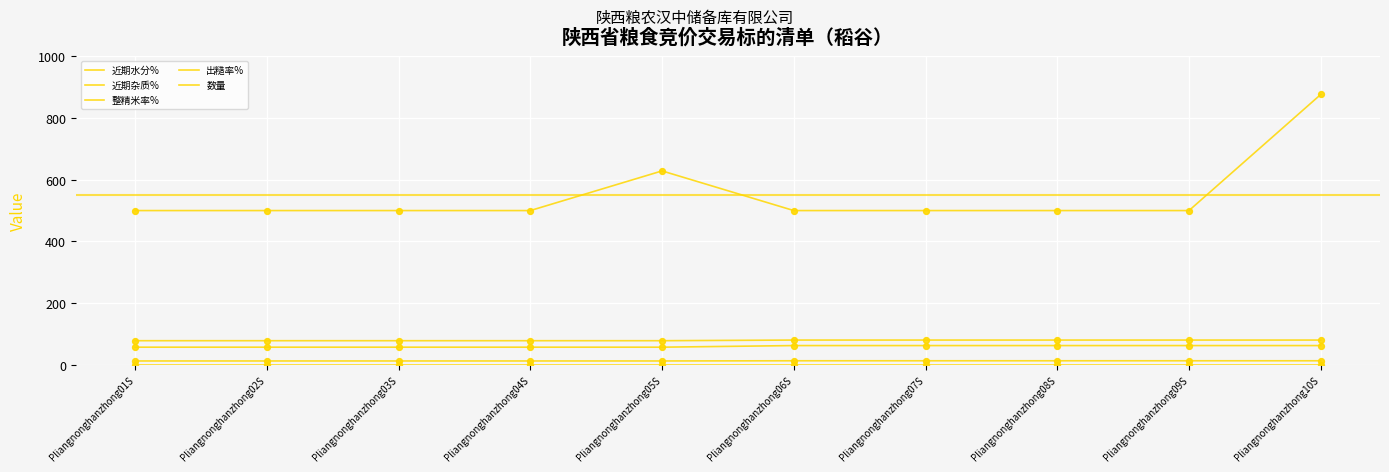

Is the value of 近期杂质% at Pliangnonghanzhong04S greater than the value of 出糙率% at Pliangnonghanzhong07S?

No